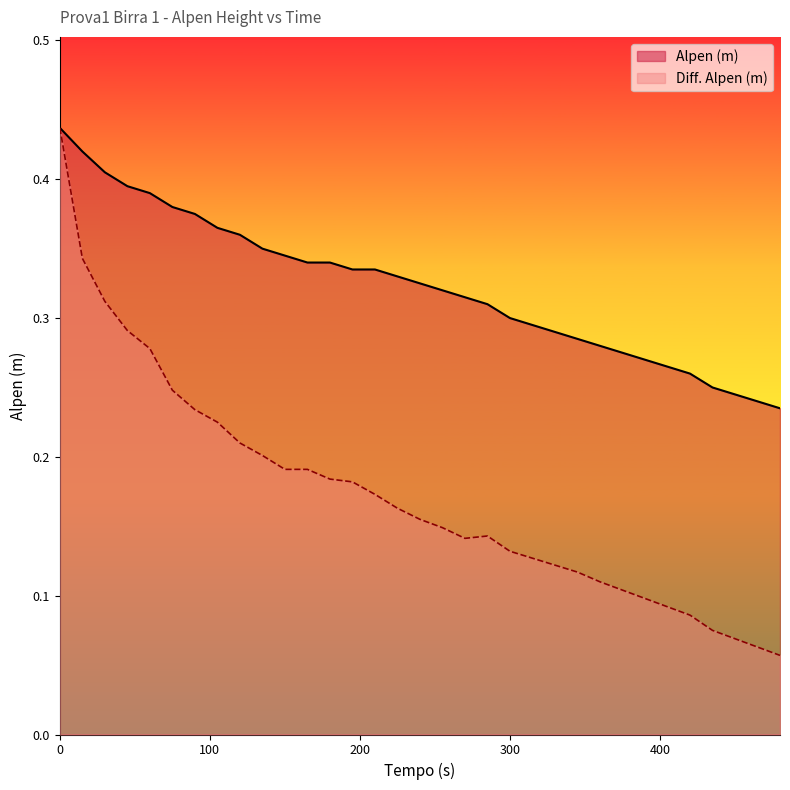

Rank the series at 480 from lowest to highest value.

Diff. Alpen (m), Alpen (m)